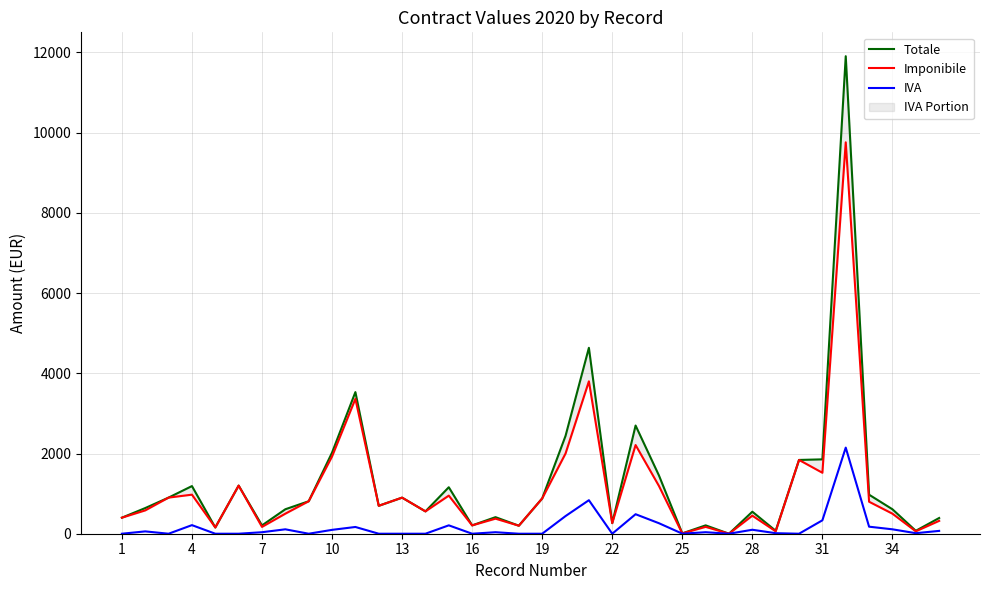

What is the highest value of the IVA series?

2147.2